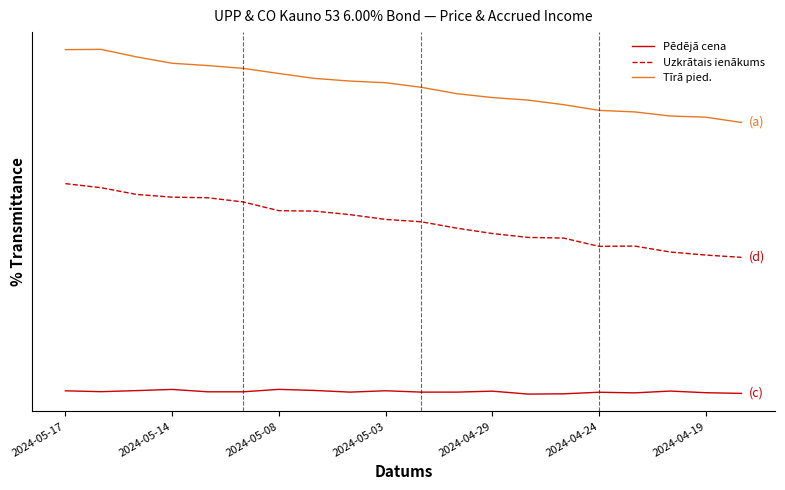

What are all the series names shown in the legend?

Pēdējā cena, Uzkrātais ienākums, Tīrā pied.